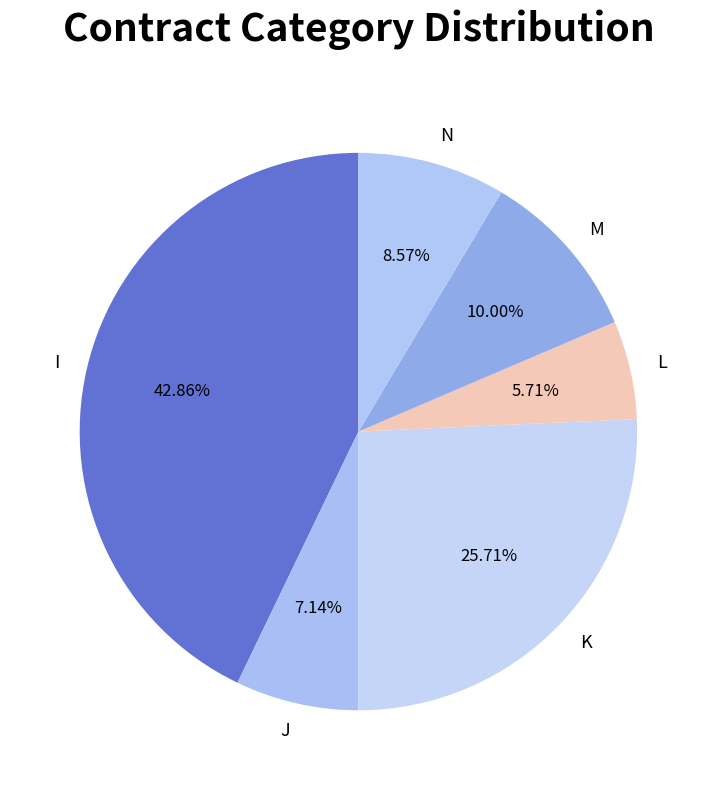

Which category has the smallest portion of the pie?

L